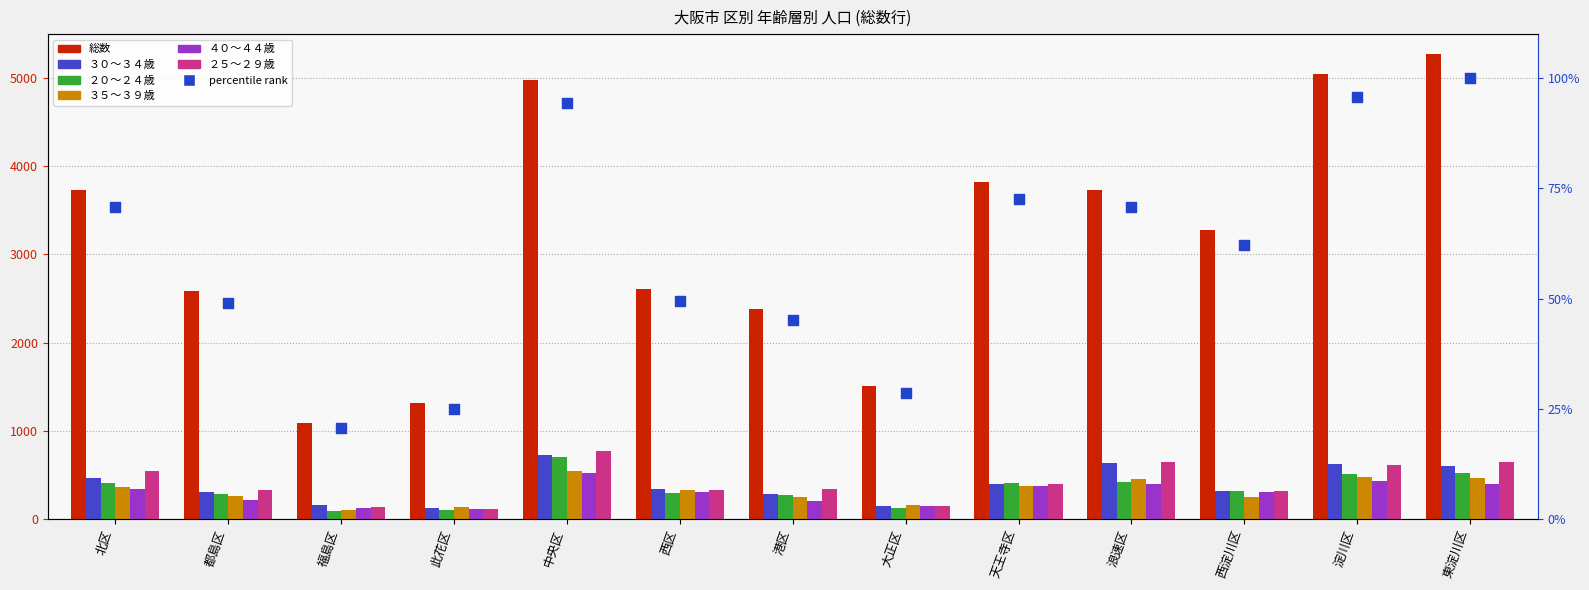

Which series contains the lowest Y value?

２０～２４歳